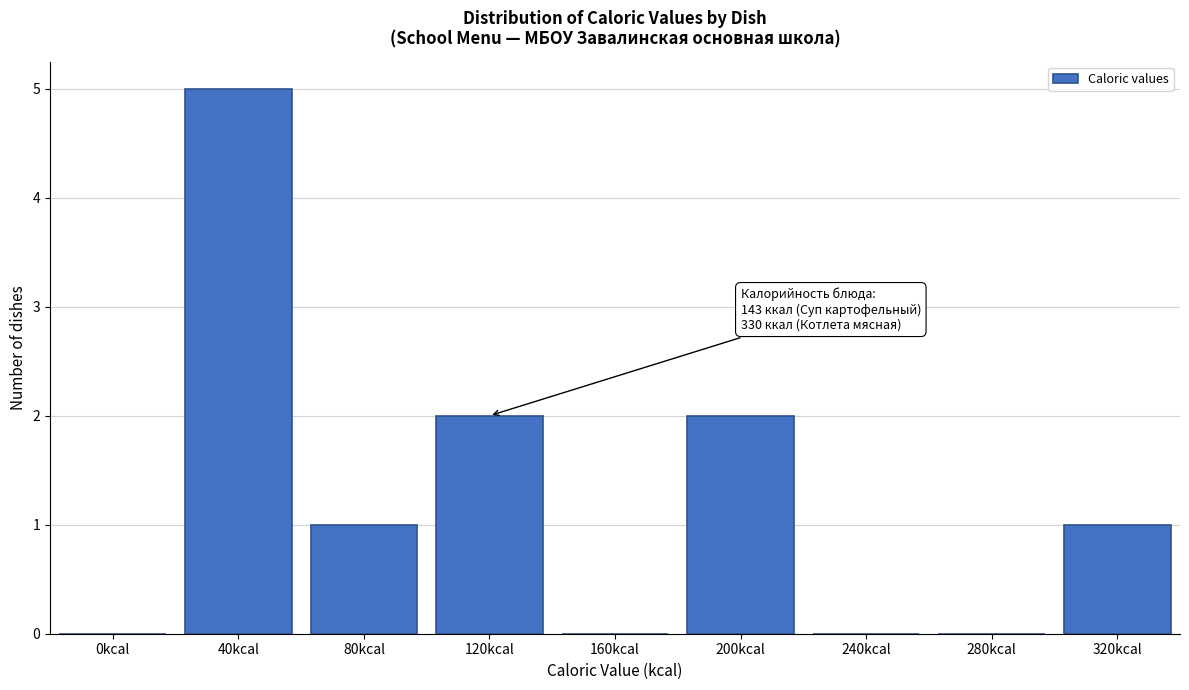

Reading left to right, transcribe all the data shown in this chart.

0kcal=0	40kcal=5	80kcal=1	120kcal=2	160kcal=0	200kcal=2	240kcal=0	280kcal=0	320kcal=1